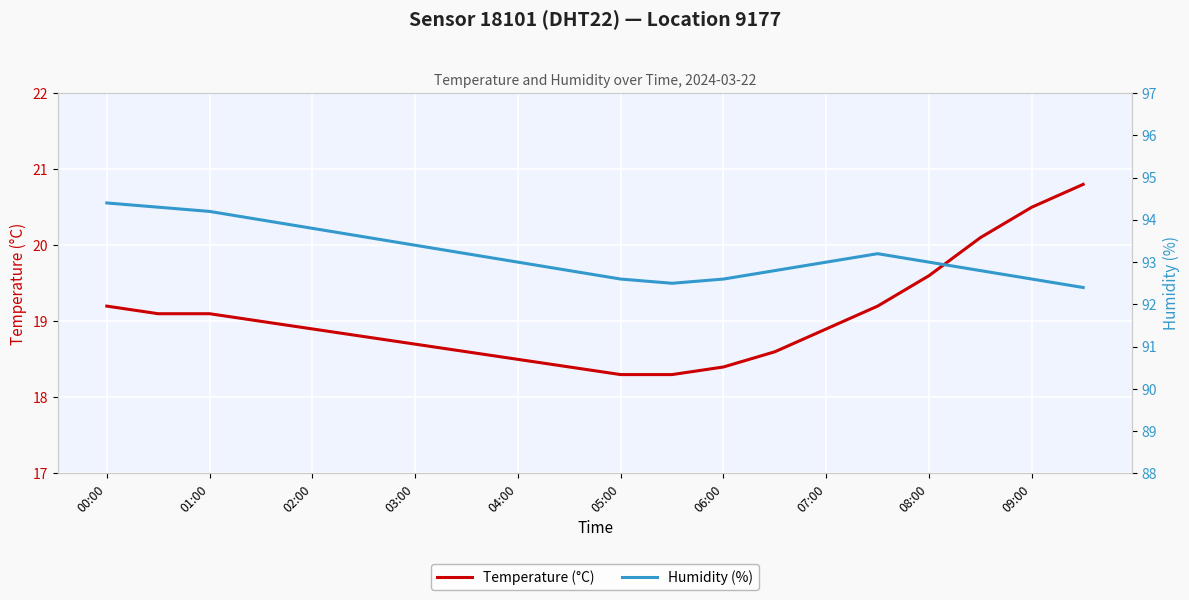

True or false: Temperature (°C) and Humidity (%) intersect in this chart.

False